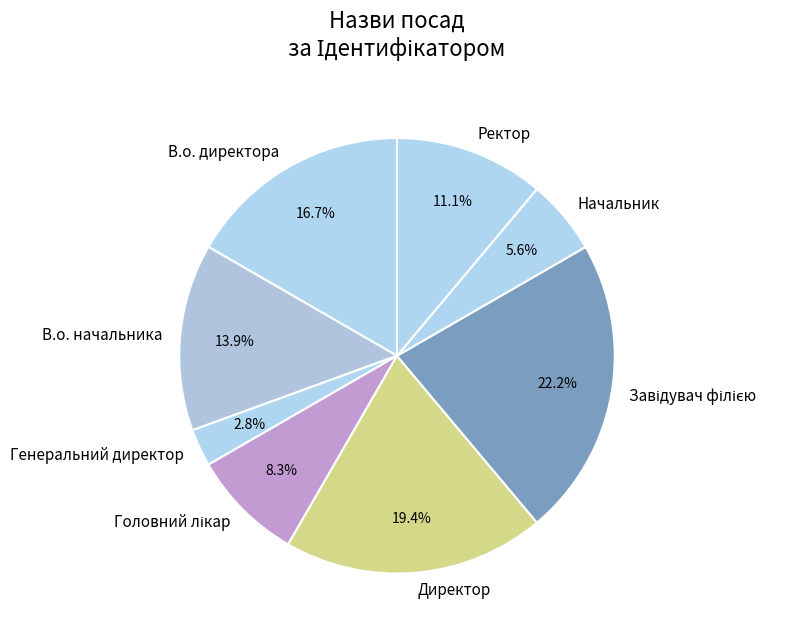

What is the smallest slice in the pie chart?

Генеральний директор